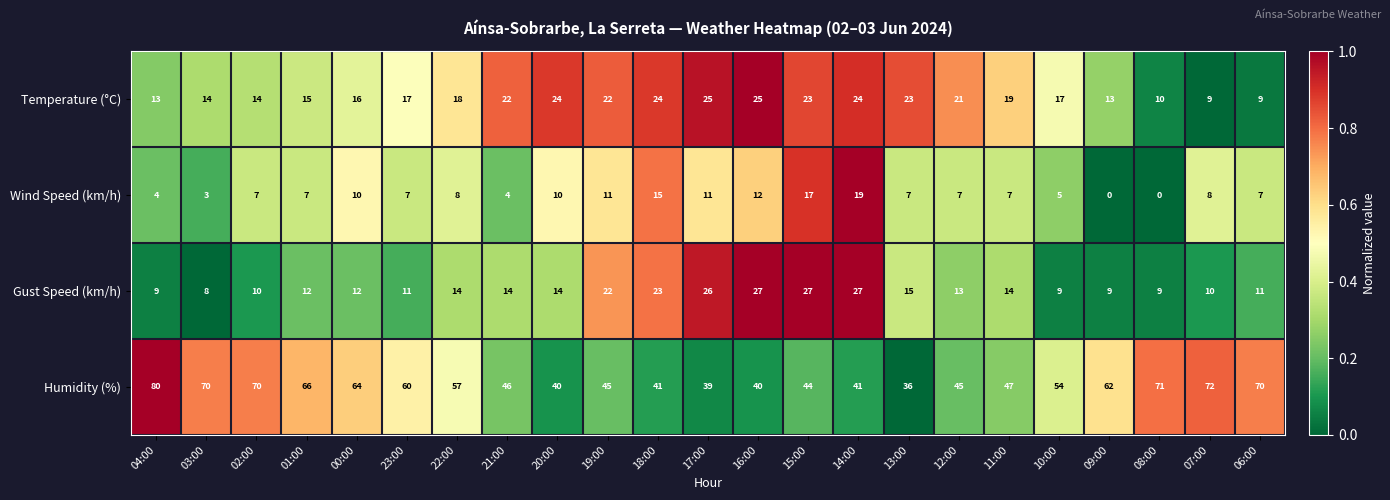

What is the difference between the highest and lowest values at 09:00?

62